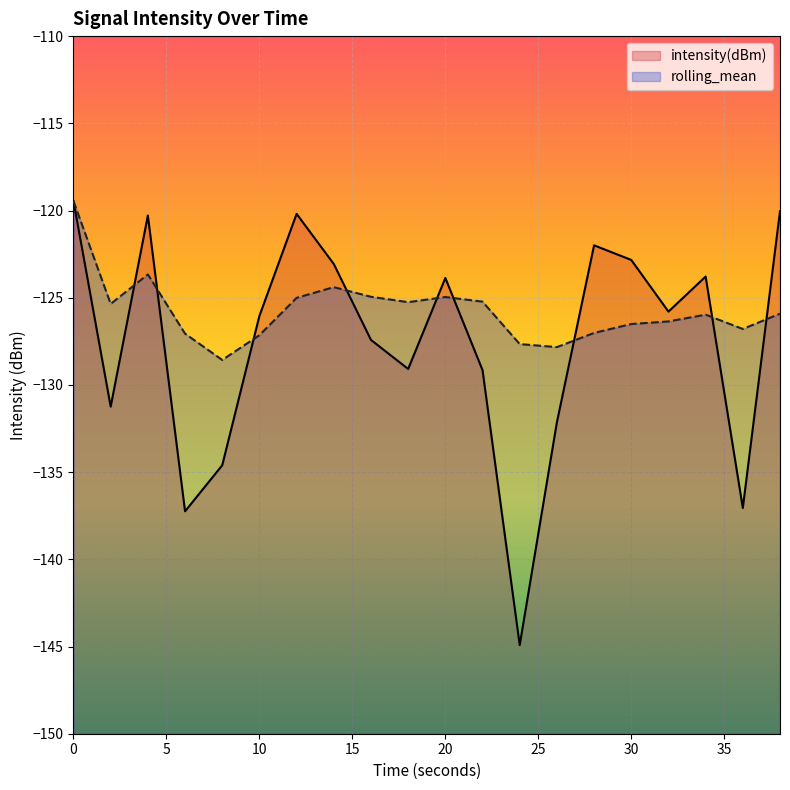

Which series has the widest spread of values?

intensity(dBm)